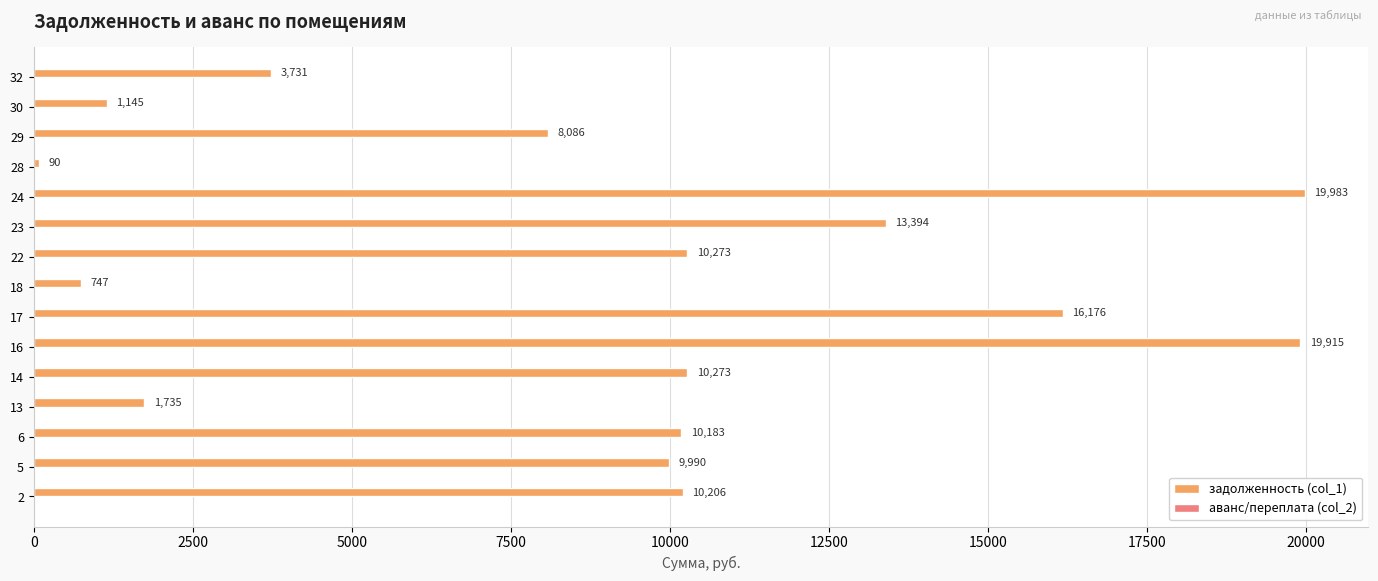

What is the average value?

9061.8